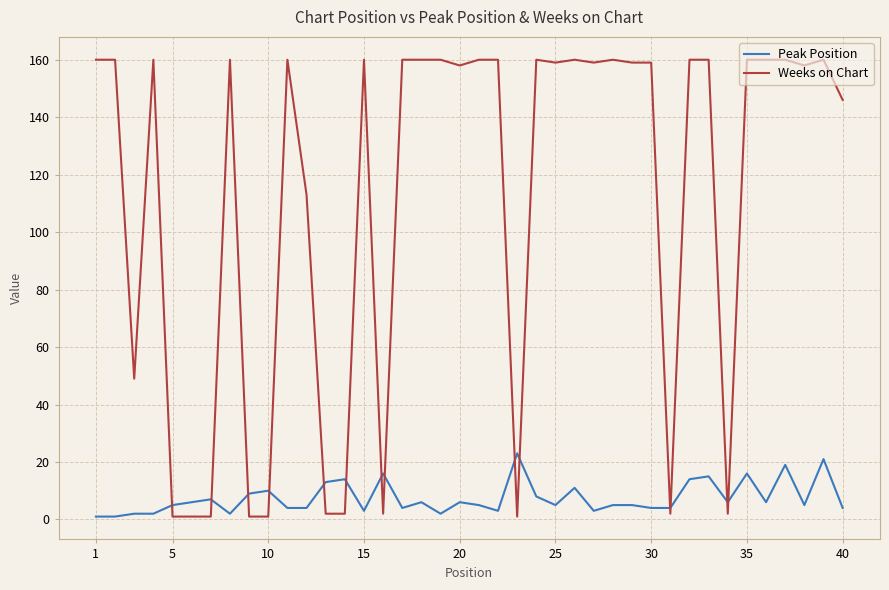

What are all the series names shown in the legend?

Peak Position, Weeks on Chart